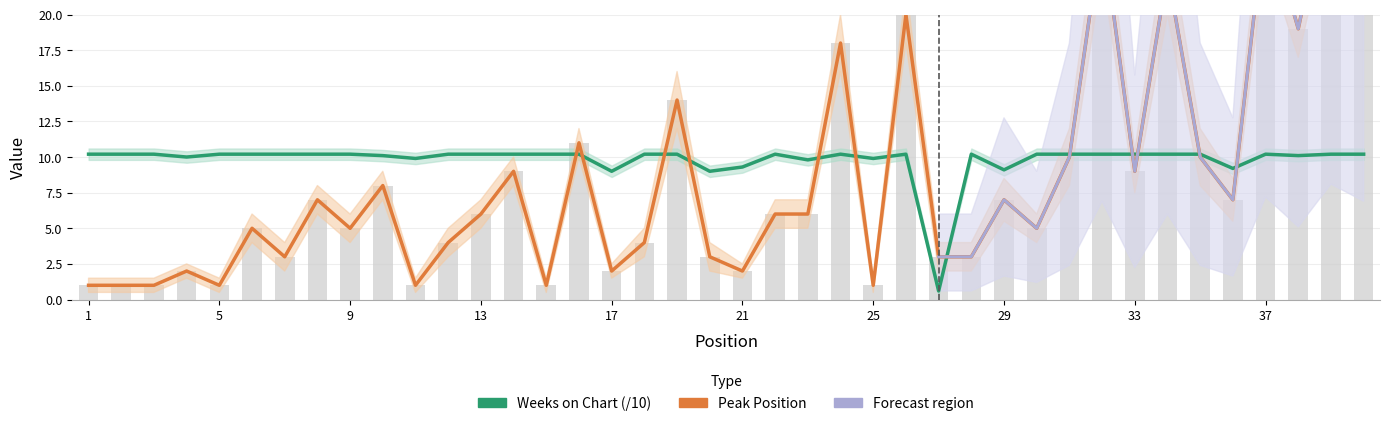

Which series has the widest spread of values?

Peak Position